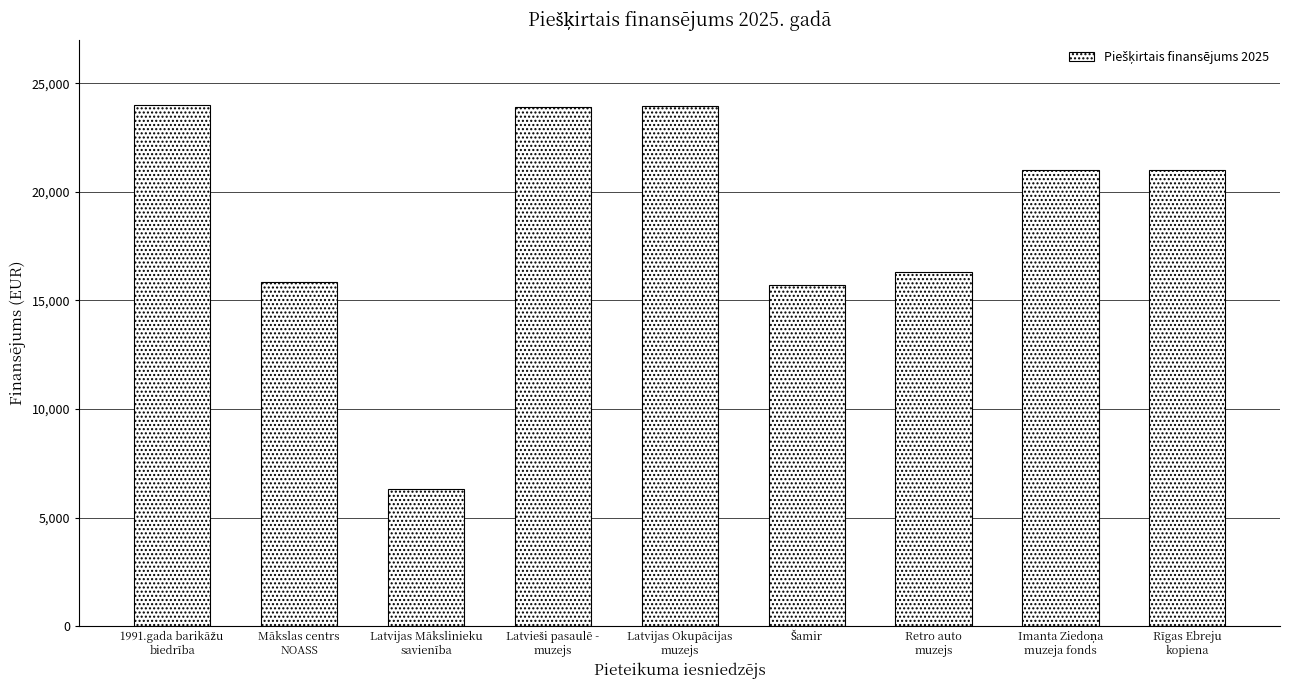

What is the difference between the maximum and second lowest values?

8276.6